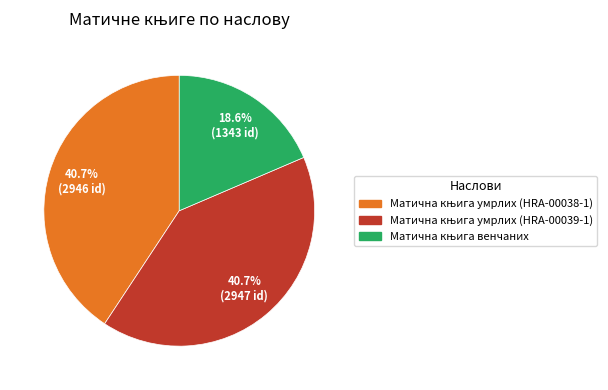

Is there a majority slice in this chart?

No